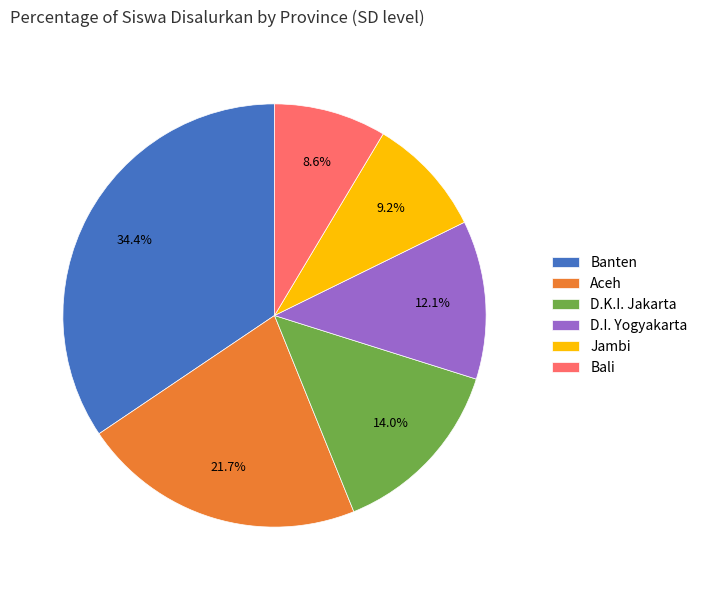

To the nearest percent, what is the average slice percentage?

17%